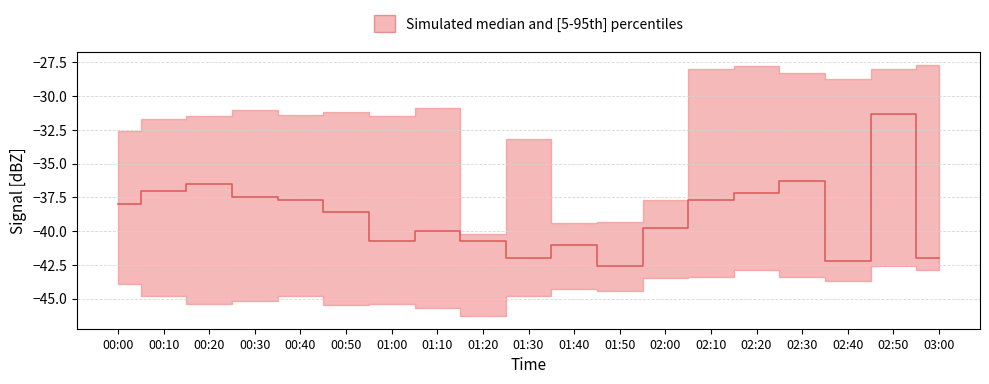

The median series shows -42.0 at 03:00. True or false?

True